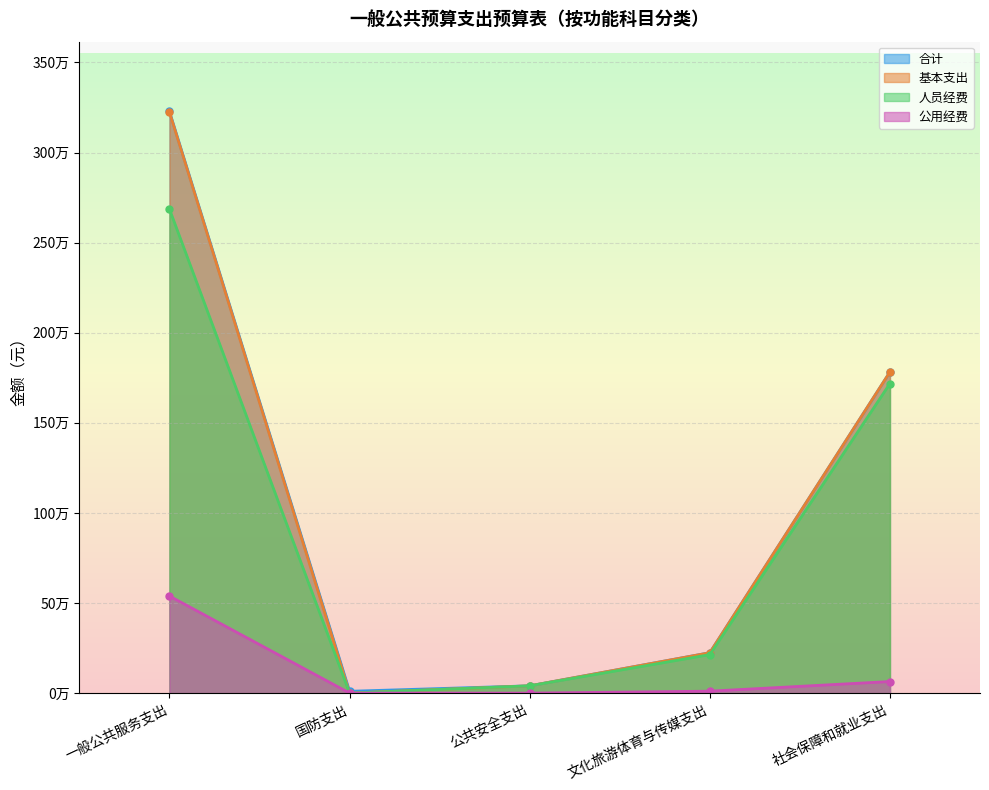

Count the number of data series in this chart.

4